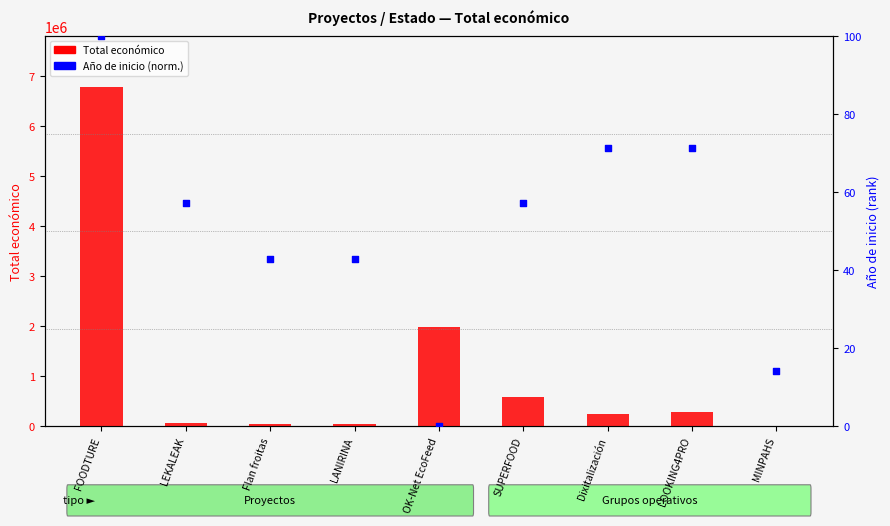

Which series reaches the maximum Y coordinate?

Total económico